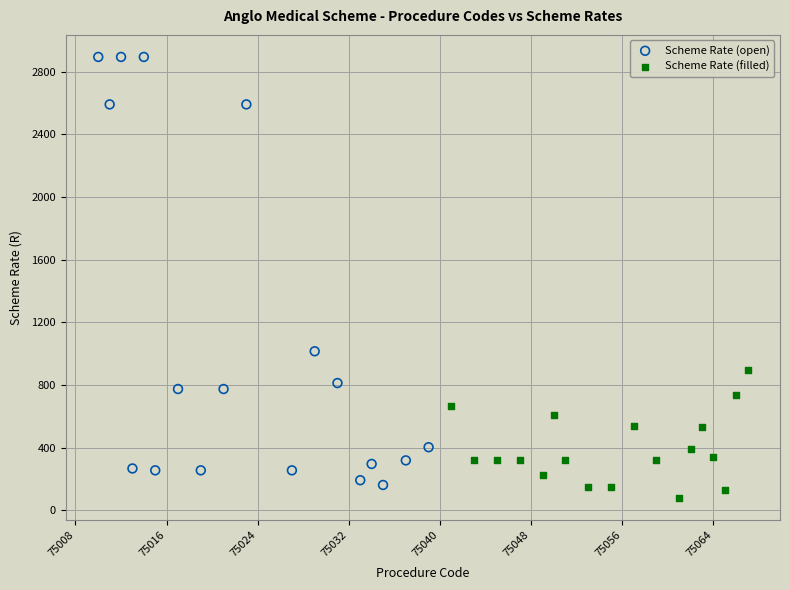

Which series has the widest spread of Y values?

Scheme Rate (open)